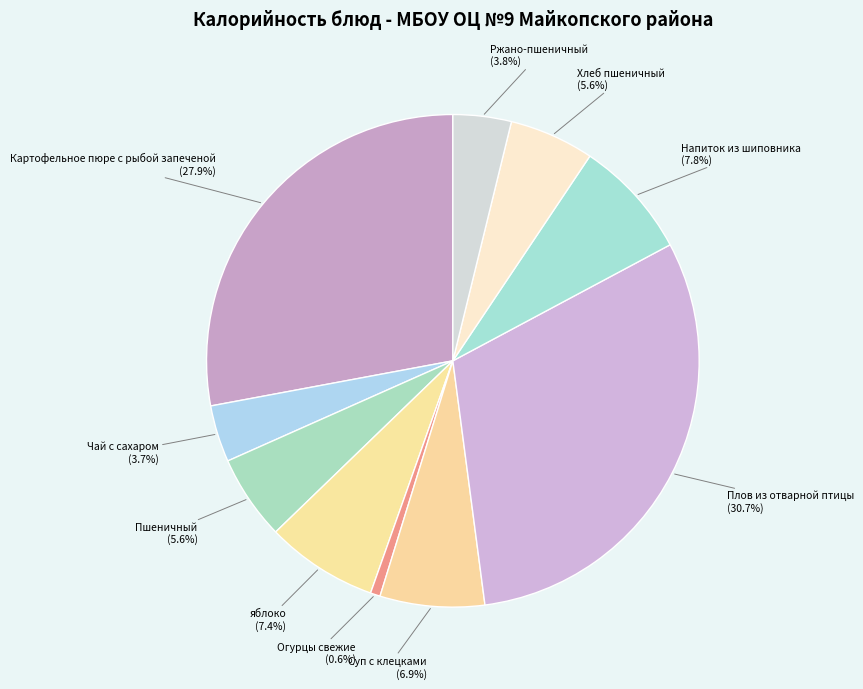

Count the number of slices in the pie.

10